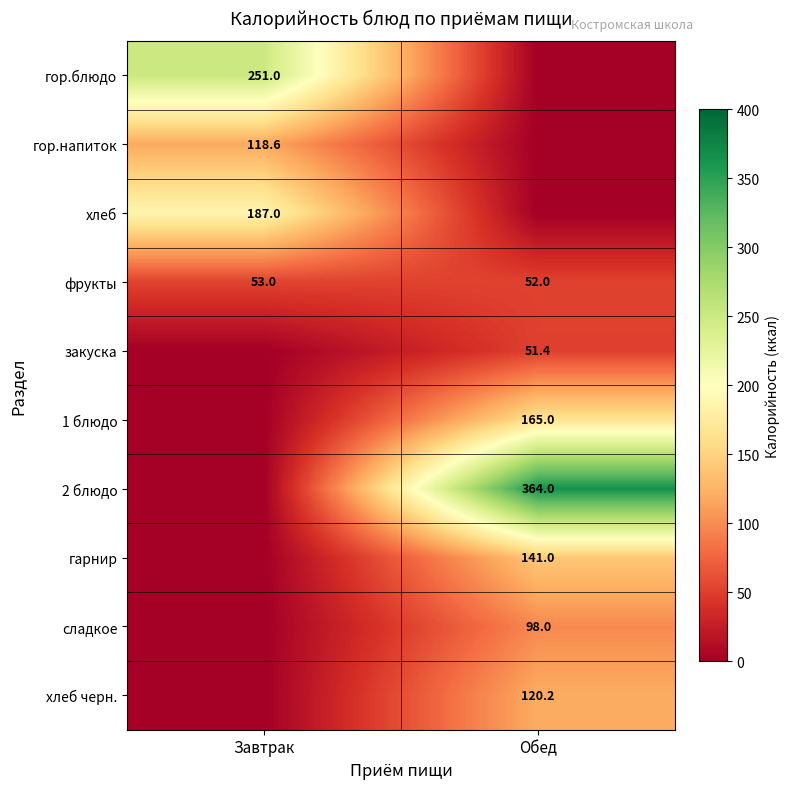

Is it true that закуска equals 51.4 at Обед?

True